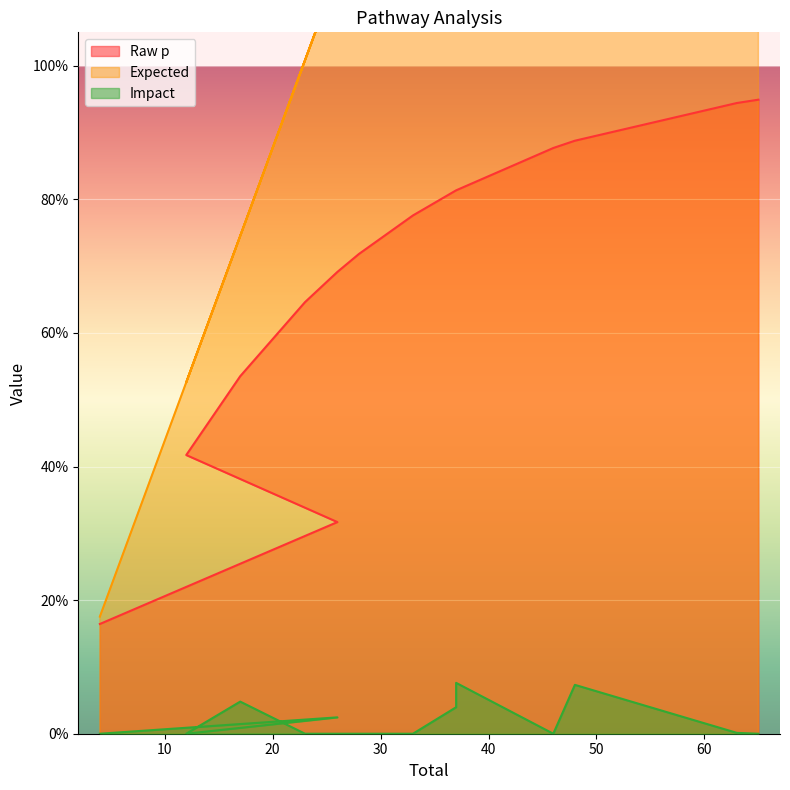

True or false: Impact and Expected cross at least once.

False